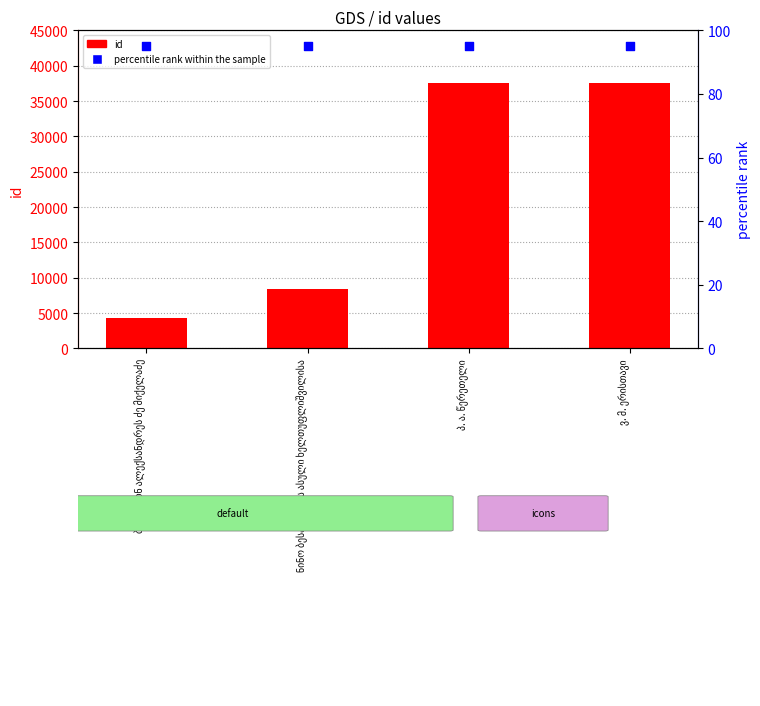

Is the value of id at ნინო ბესარიონის ასული ხელთუფლიშვილისა greater than the value of percentile rank within the sample at ბესარიონ ალექსანდრეს ძე მიქელაძე?

Yes